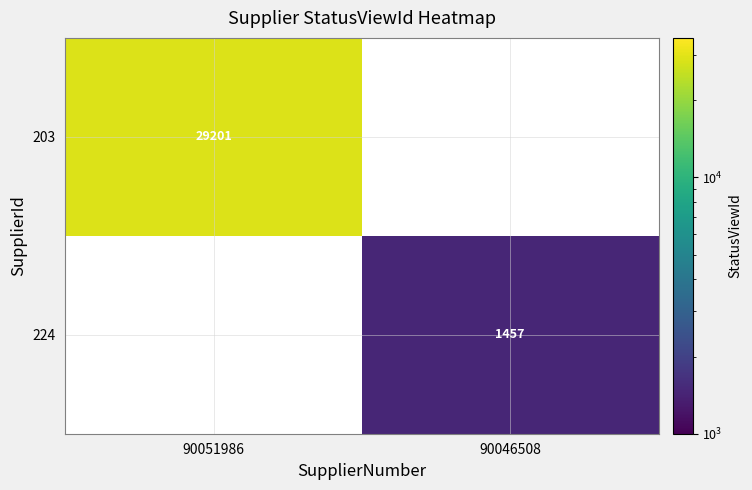

The value of 203 at 90051986 is 49644.0. True or false?

False